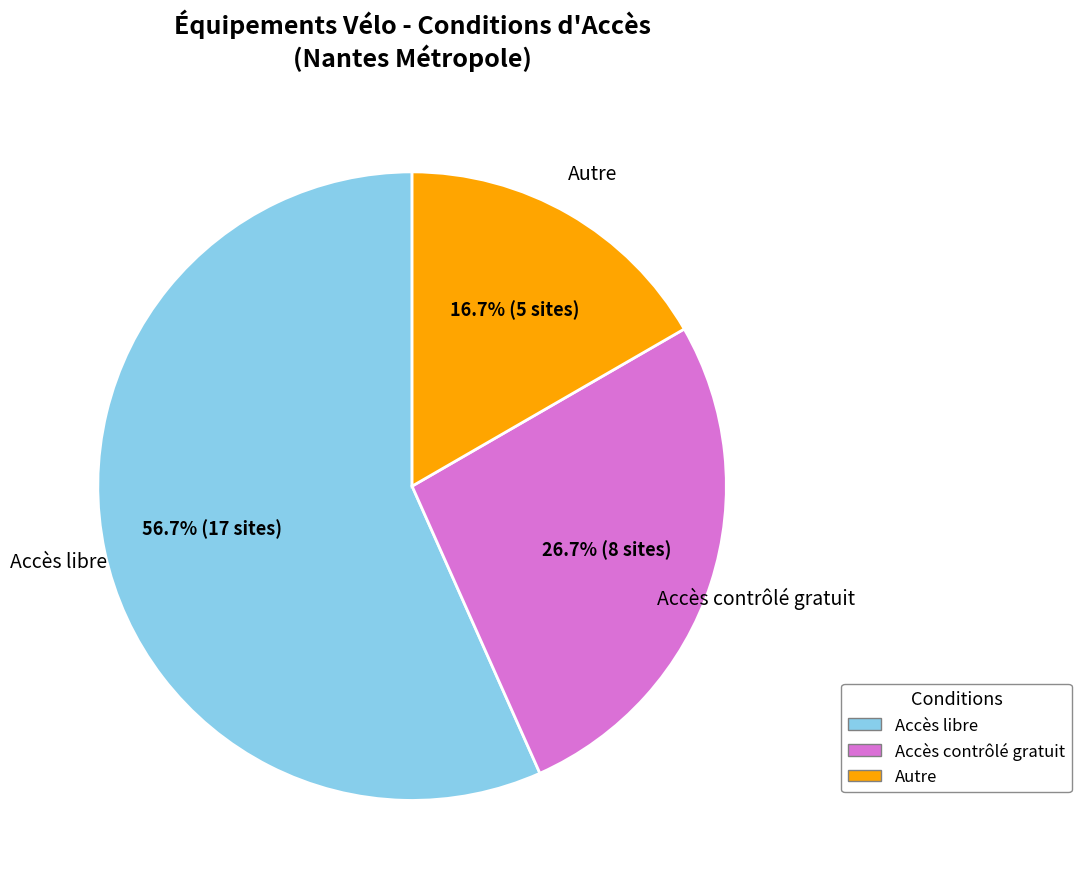

Is there a majority slice in this chart?

Yes